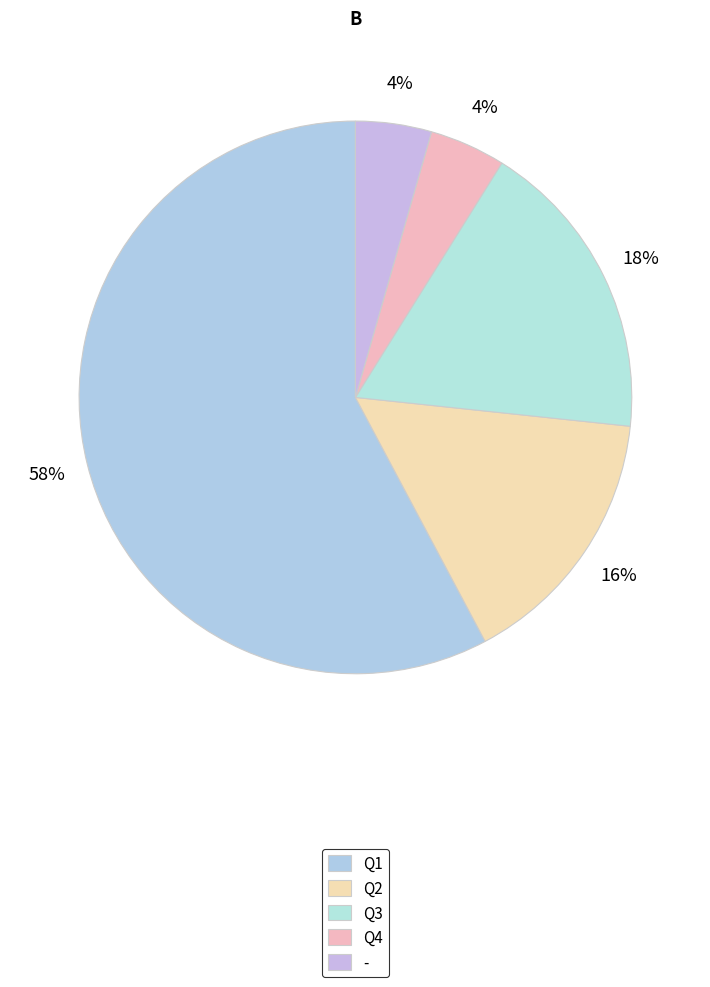

Count the number of slices in the pie.

5